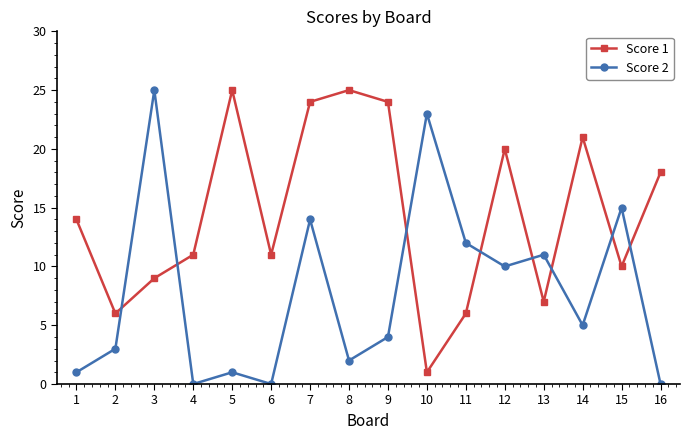

In Score 1, how many points are higher than both neighbors (excluding endpoints)?

4